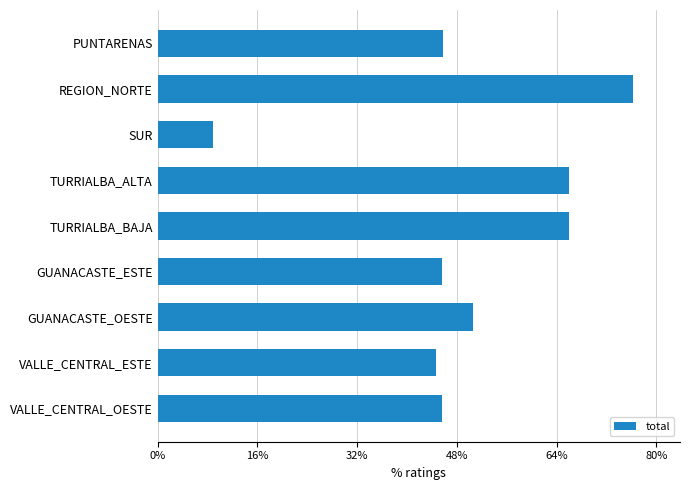

The chart shows a value of 74.4 at GUANACASTE_ESTE. True or false?

False